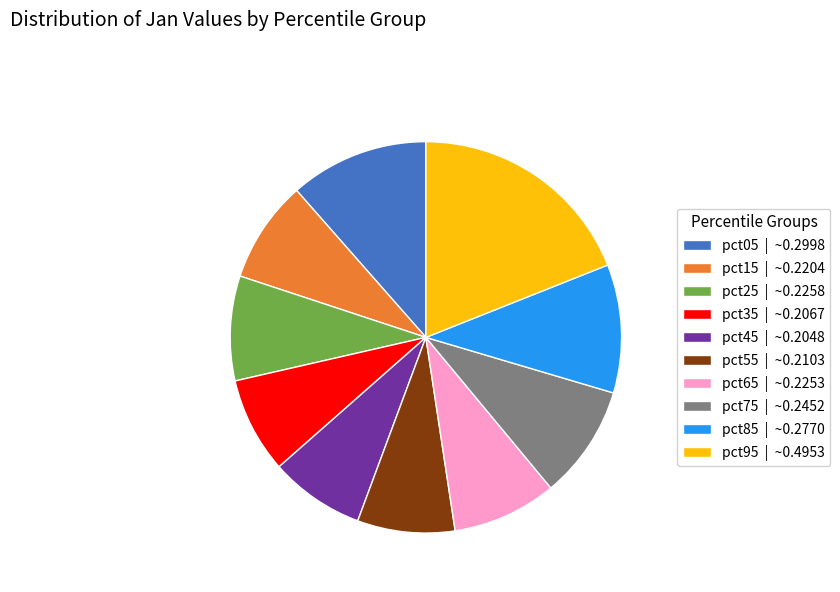

Count the number of slices in the pie.

10